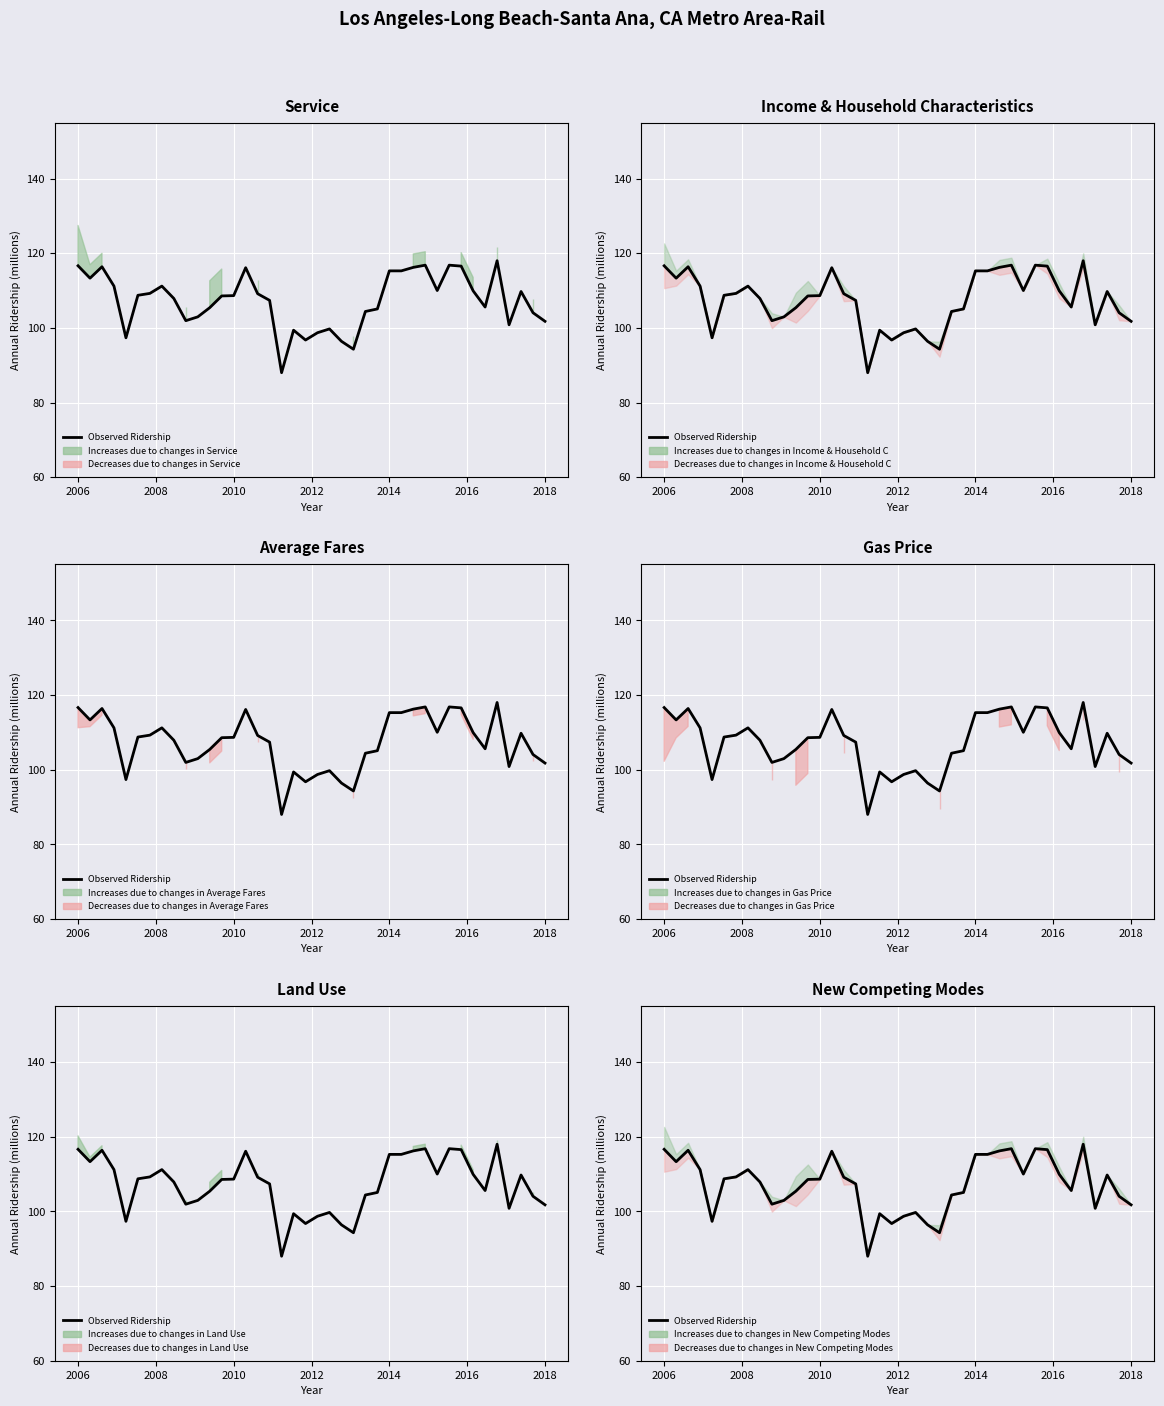

Reading left to right, what are all the values shown in this chart?

116.6	113.3	116.4	111.2	97.3	108.7	109.2	111.2	107.9	101.9	103.0	105.4	108.6	108.7	116.1	109.2	107.4	88.0	99.4	96.8	98.7	99.7	96.4	94.3	104.4	105.1	115.3	115.3	116.2	116.8	110.0	116.8	116.6	109.9	105.6	118.0	100.8	109.8	104.1	101.8